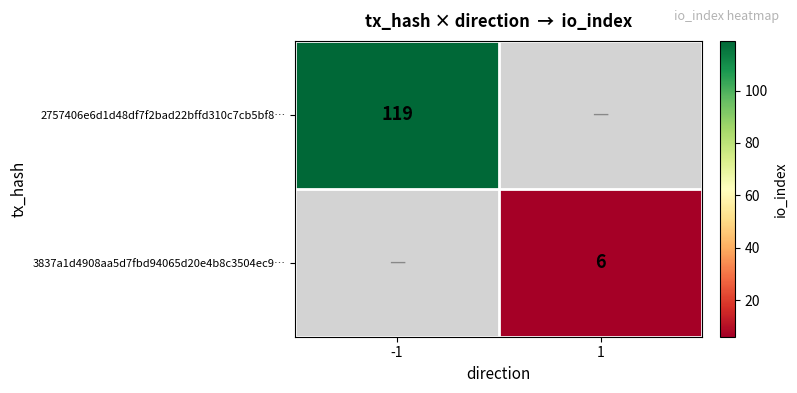

True or false: 3837a1d4908aa5d7fbd94065d20e4b8c3504ec9… has a value of 9 at 1.

False